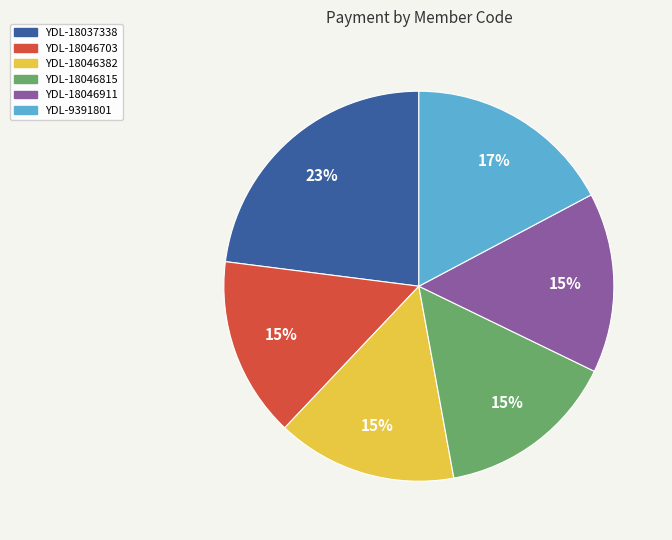

Is there a majority slice in this chart?

No